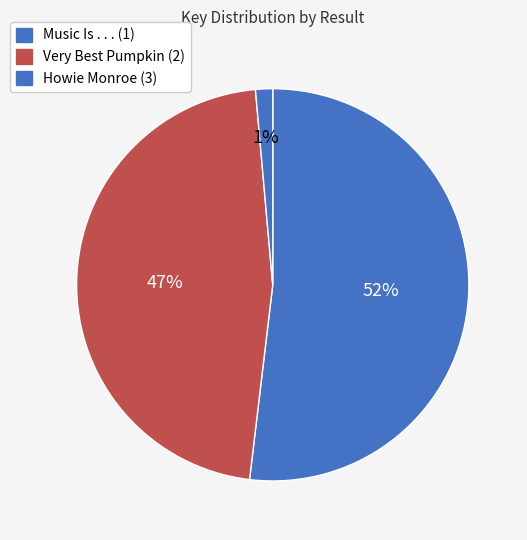

How many slices are in this pie chart?

3